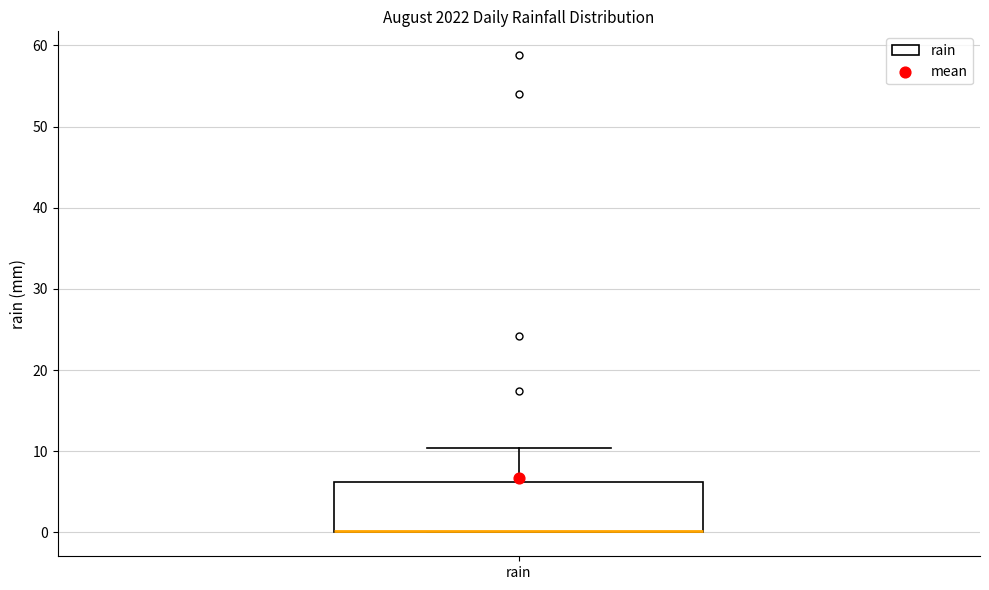

Transcribe this box plot: give where the median line is, the range the box spans, and where the two whiskers end, as read against the y-axis. The values are not printed on the chart, so give them approximately, as read against the axis.

median 0 (drawn on the box's lower edge), box 0 to 6, whiskers 0 to 10